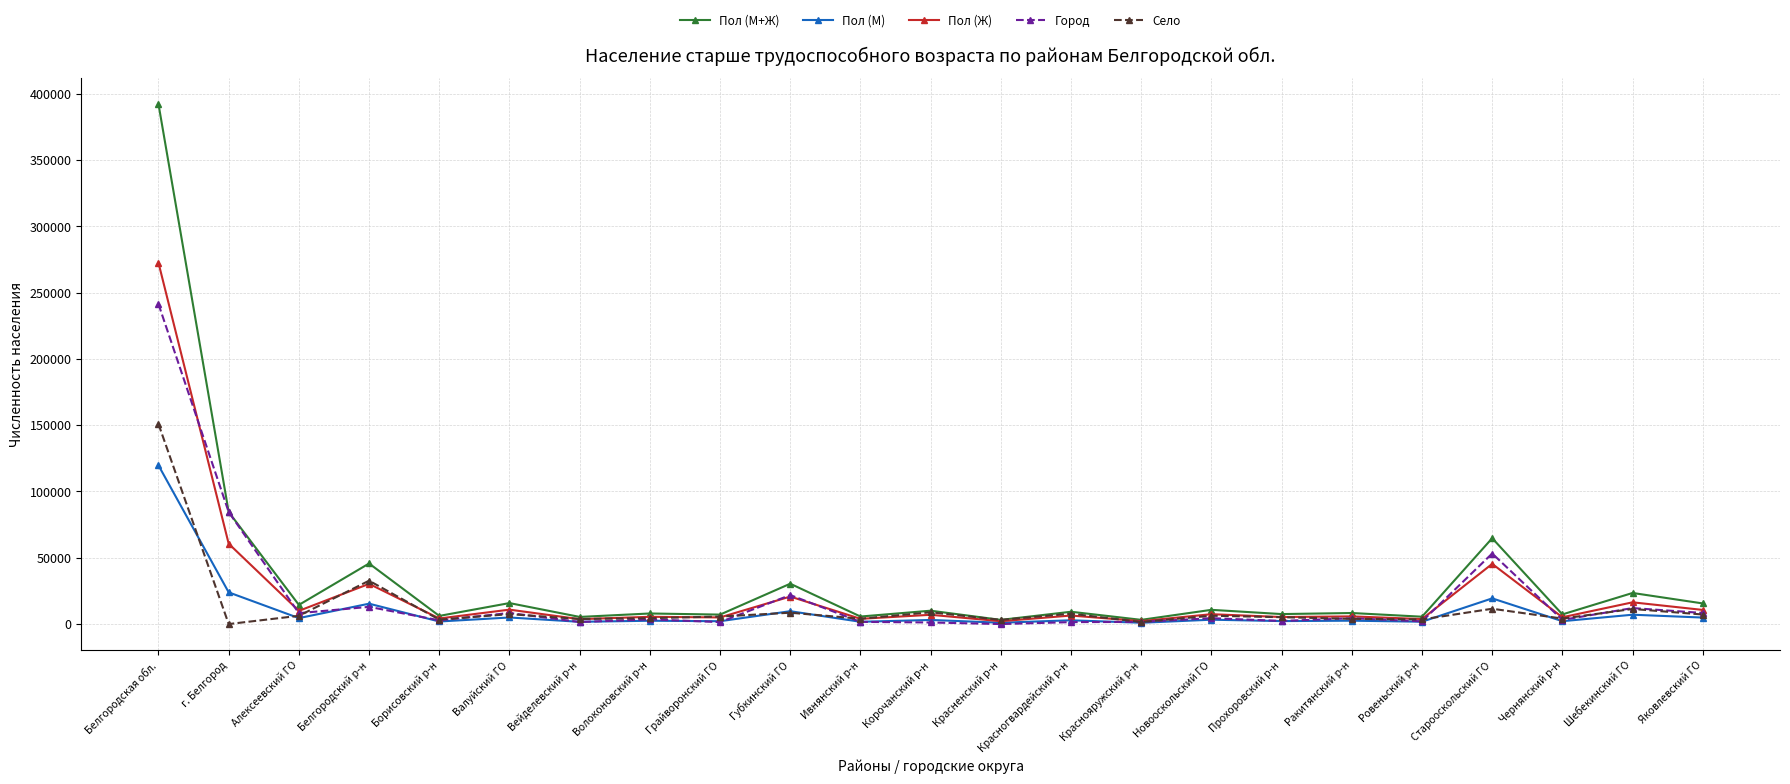

How many data points in Село are less than 5666?

11